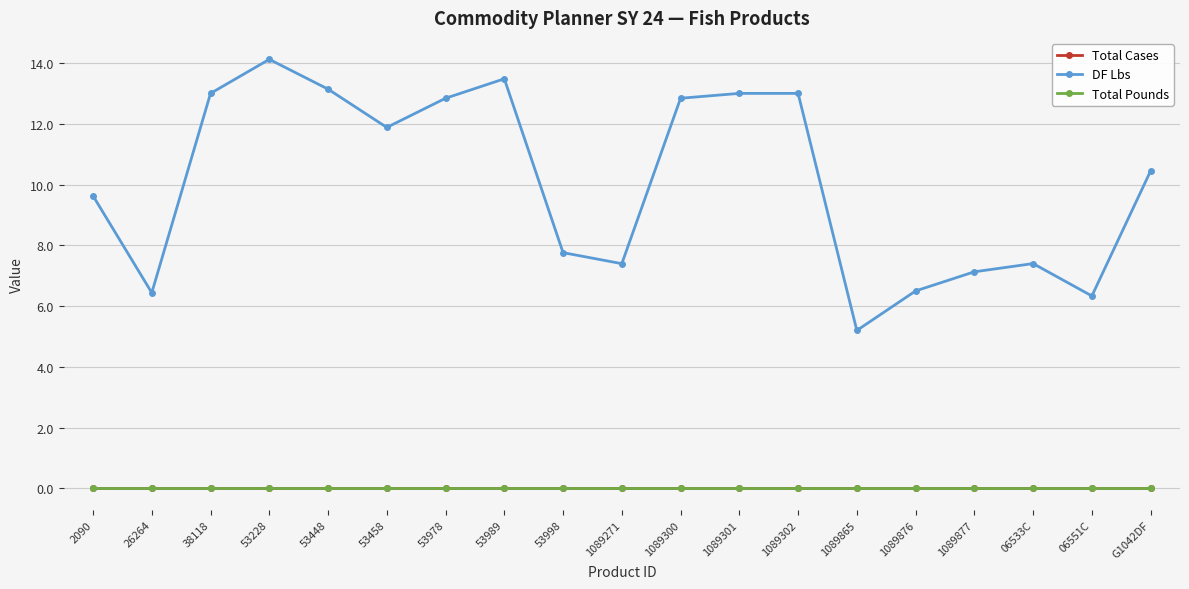

Between 26264 and 1089301, which series saw the biggest shift?

DF Lbs